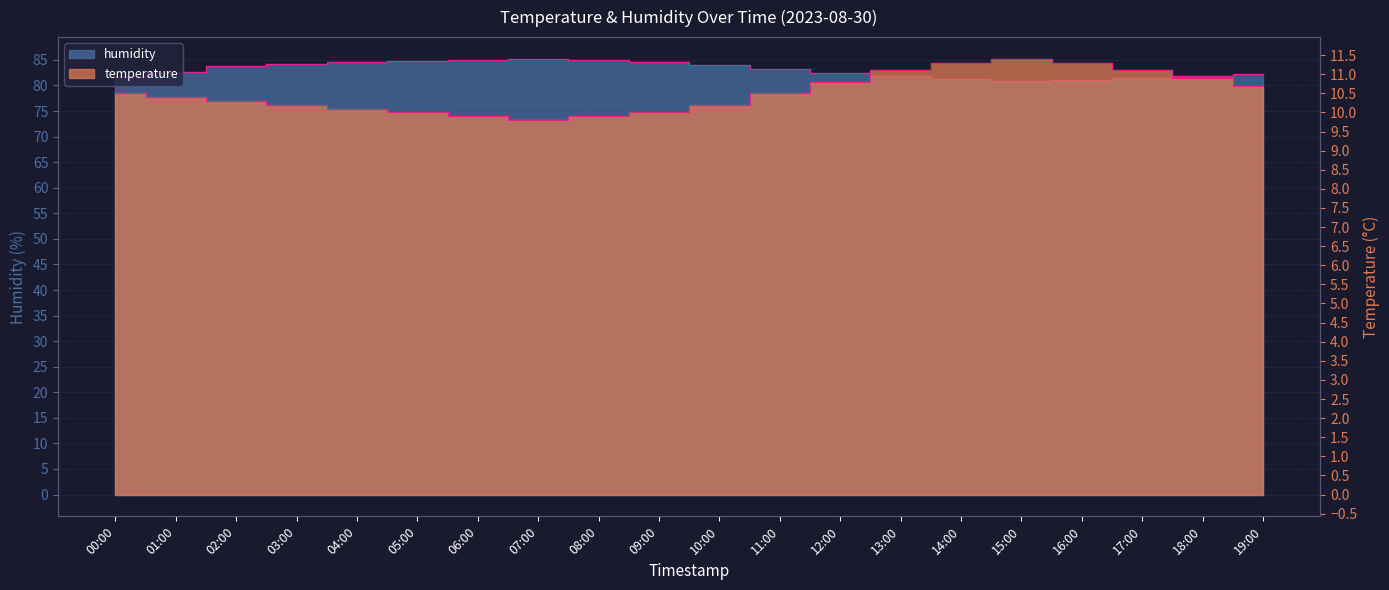

True or false: humidity and temperature intersect in this chart.

False